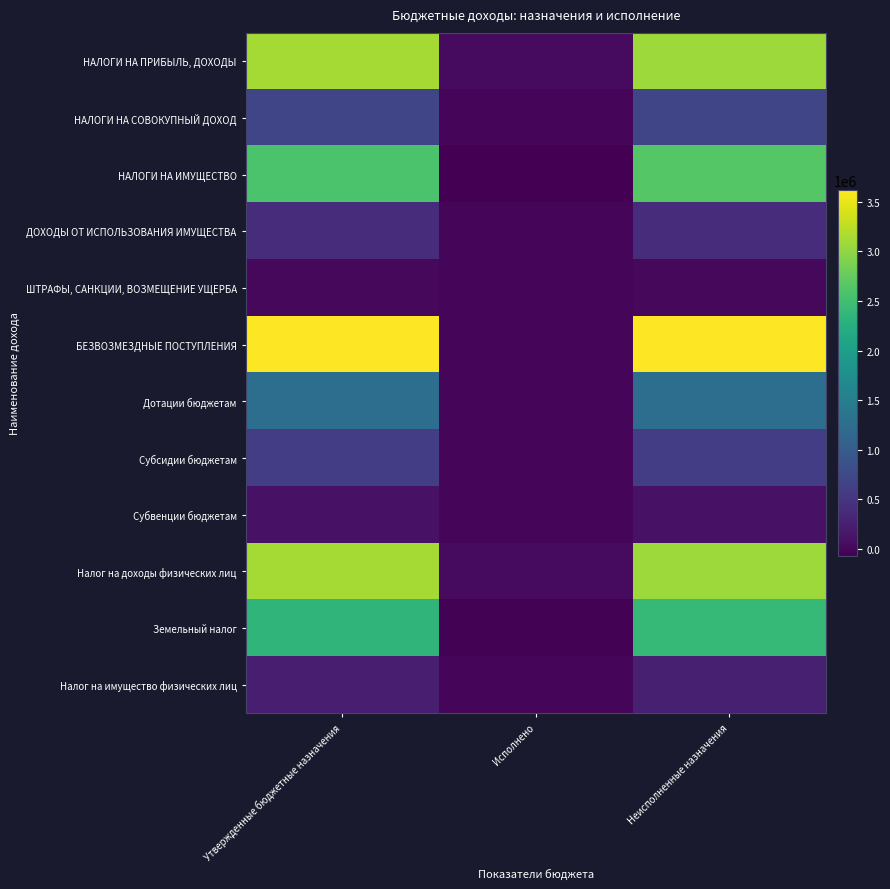

At how many categories does at least one series exceed 1845367?

2